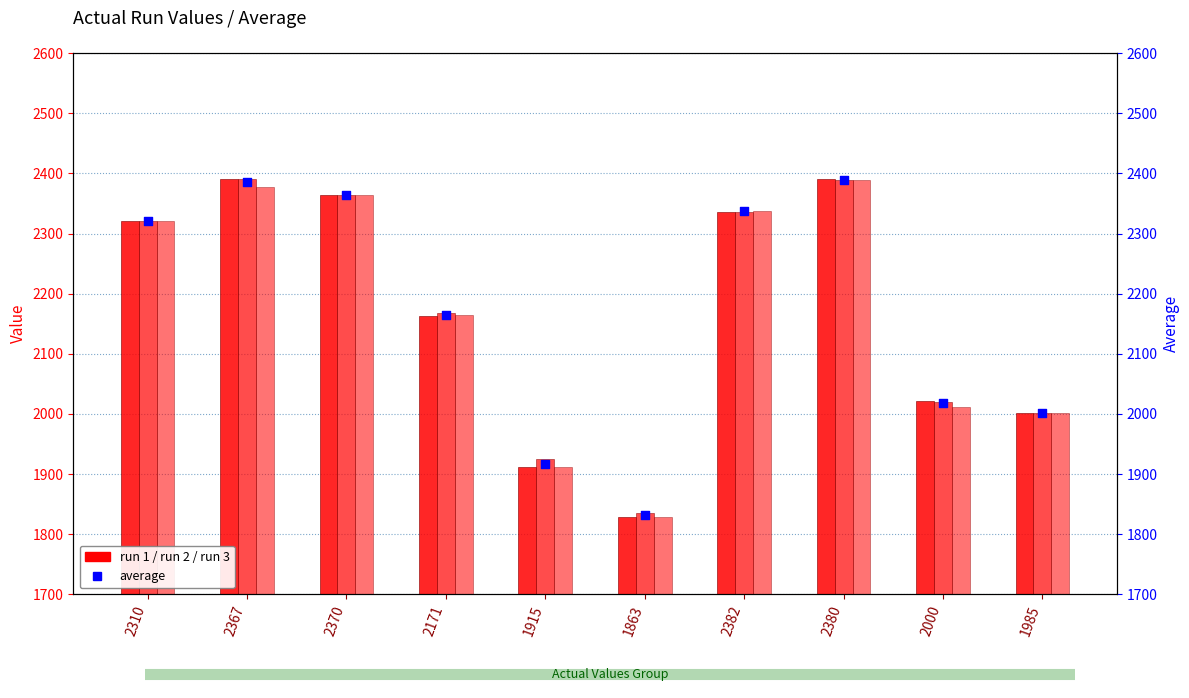

Is the value of run 2 at 2382 greater than the value of run 3 at 2367?

No